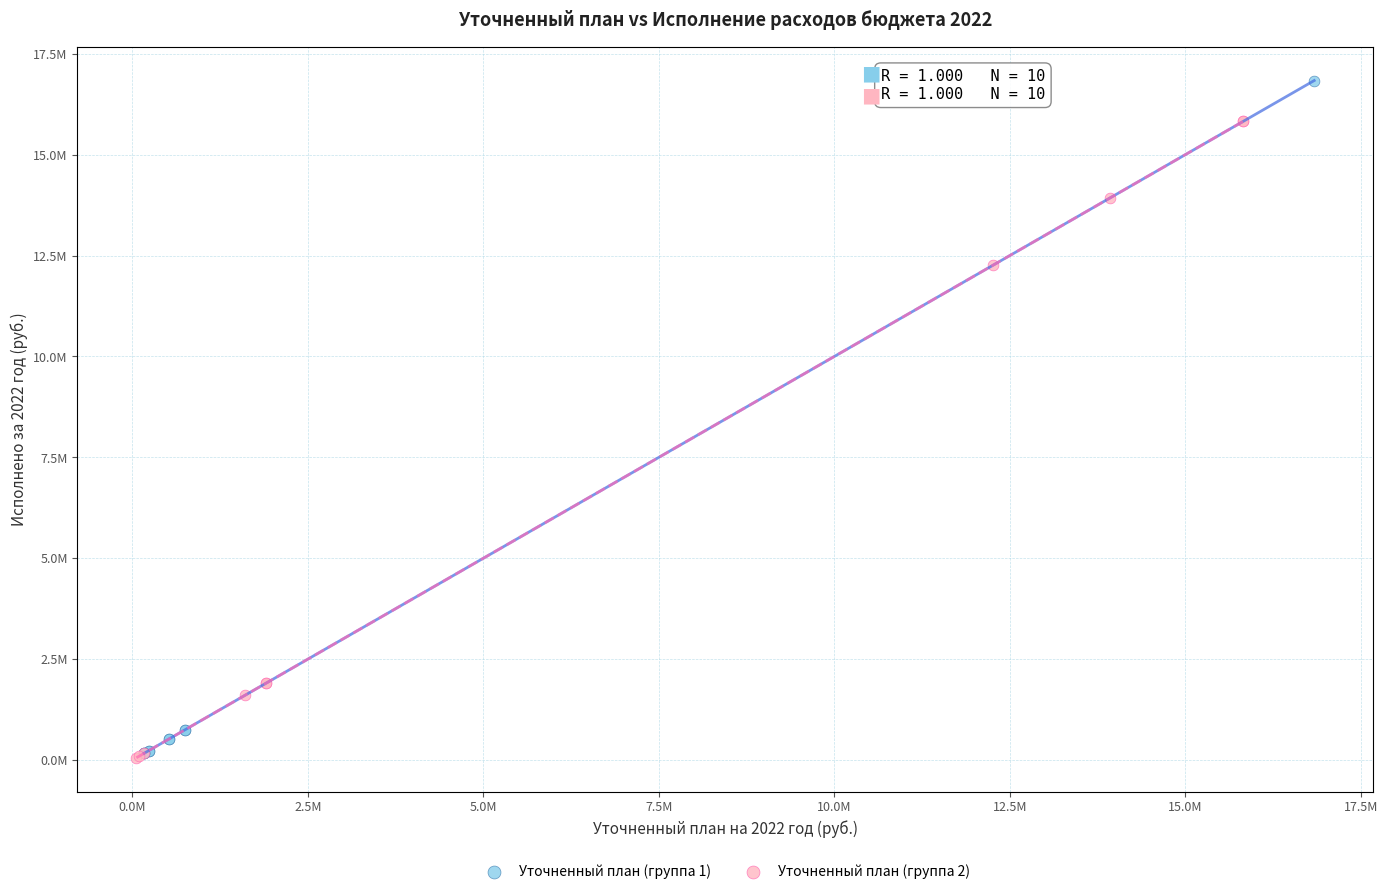

What are all the series names shown in the legend?

Уточненный план (группа 1), Уточненный план (группа 2)